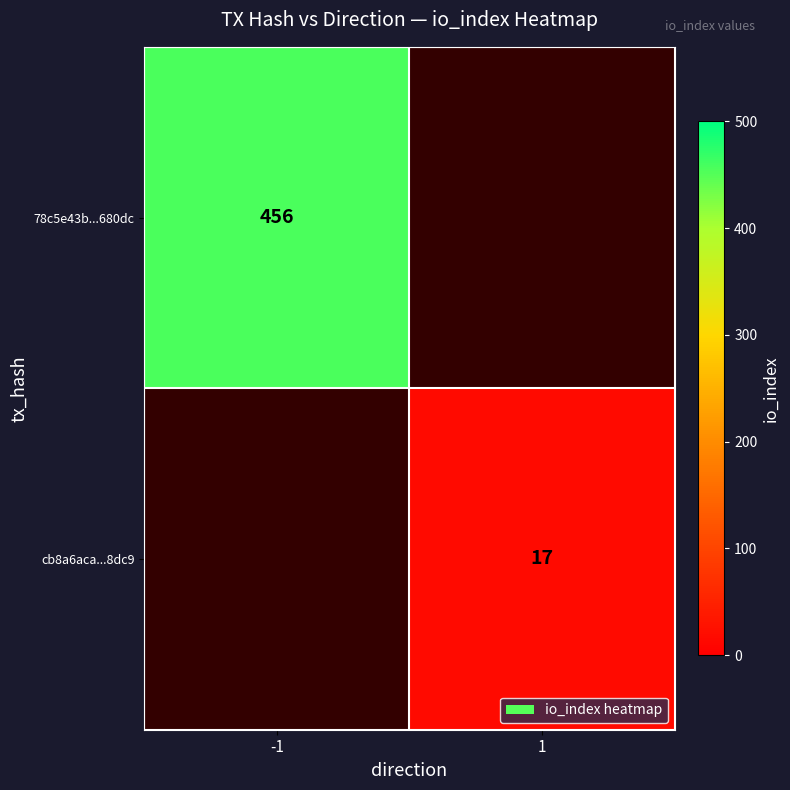

The value of cb8a6aca...8dc9 at 1 is 30.0. True or false?

False